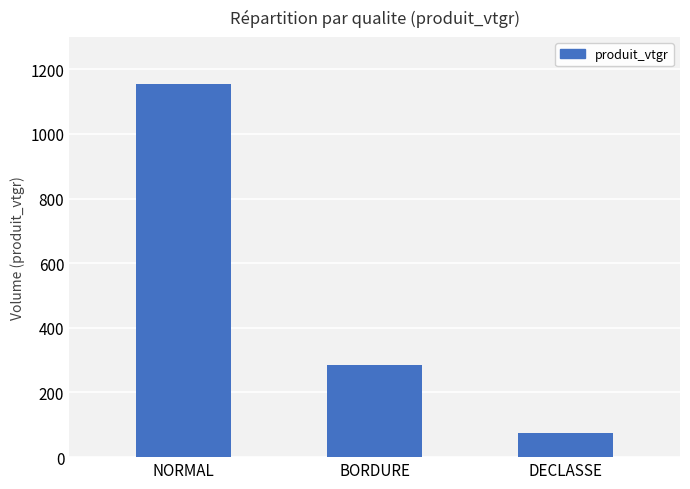

What is the smallest value displayed?

74.2